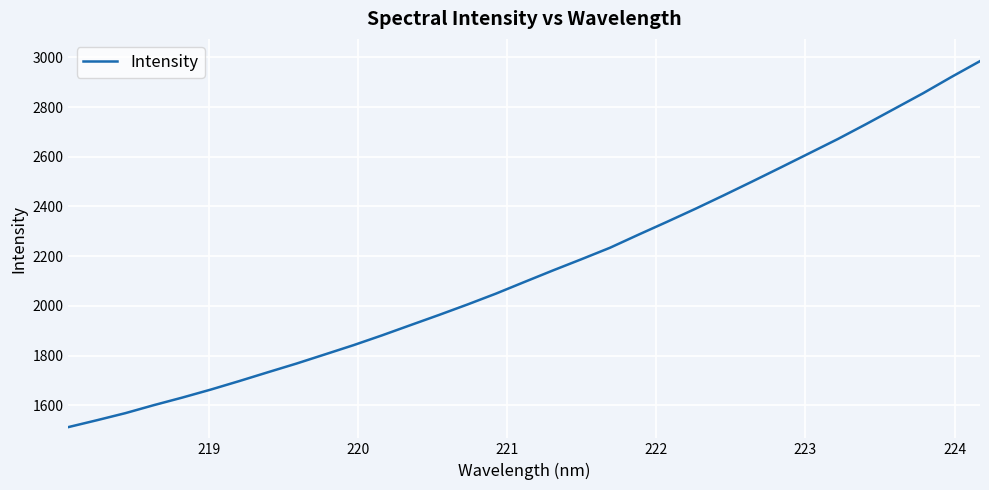

What is the difference between the maximum and minimum values?

1472.6